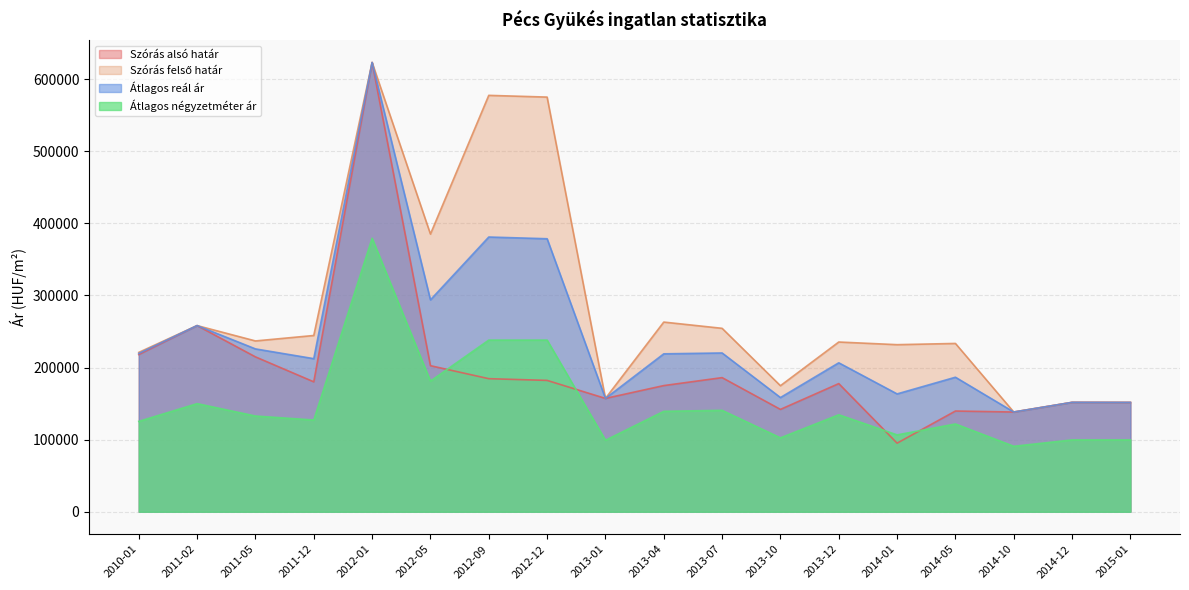

What is the approximate value of Átlagos reál ár at 2014-10?

138345